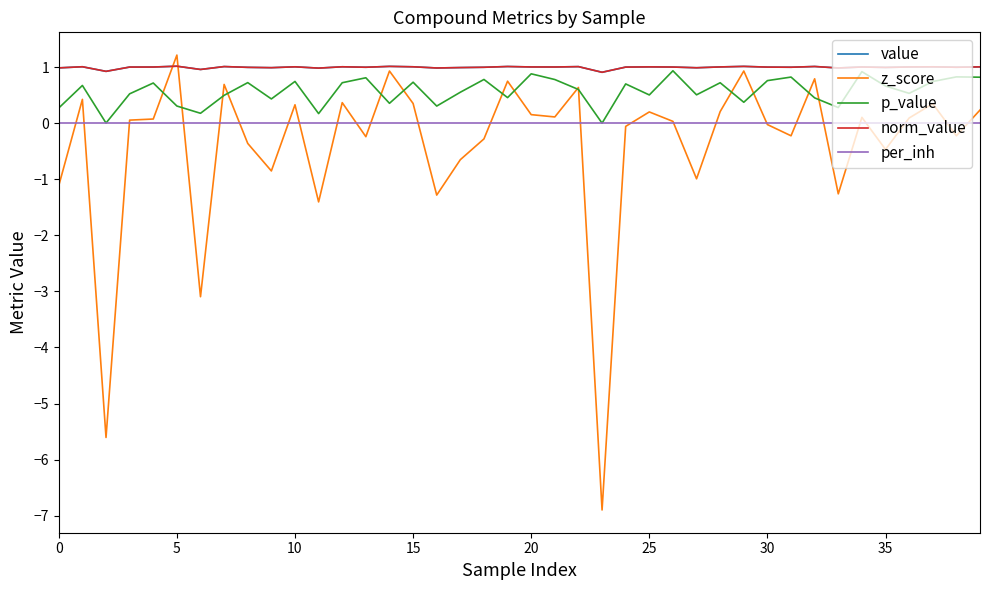

What is the difference between the maximum and minimum values in the value series?

0.1